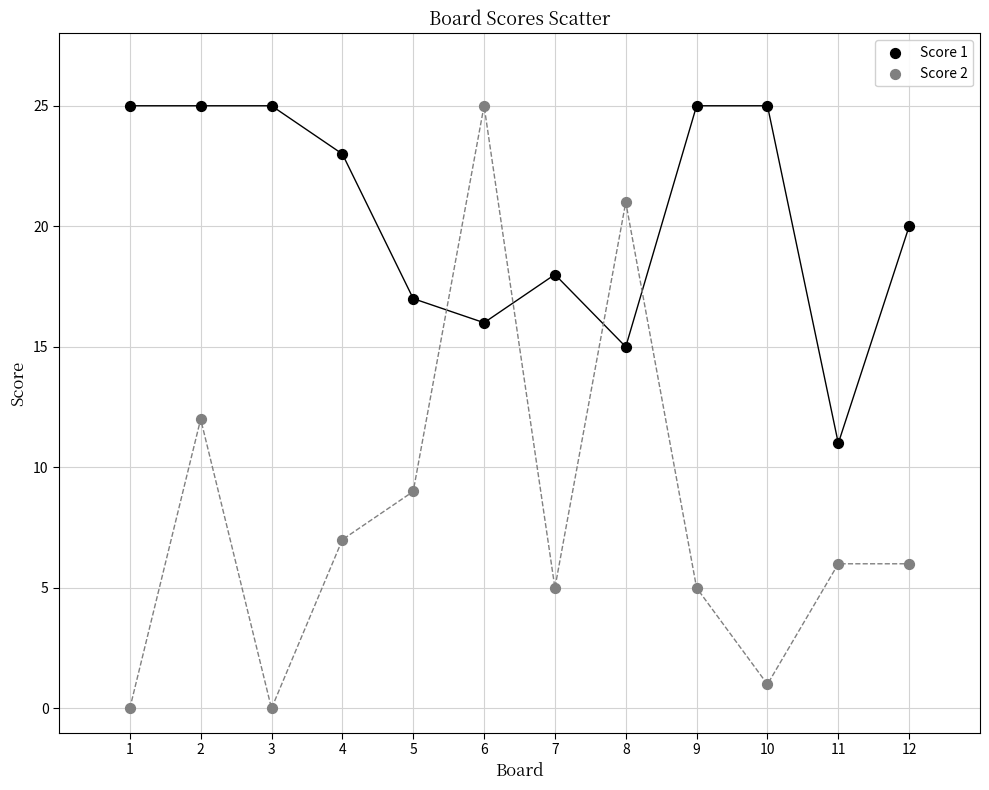

What are all the series names shown in the legend?

Score 1, Score 2